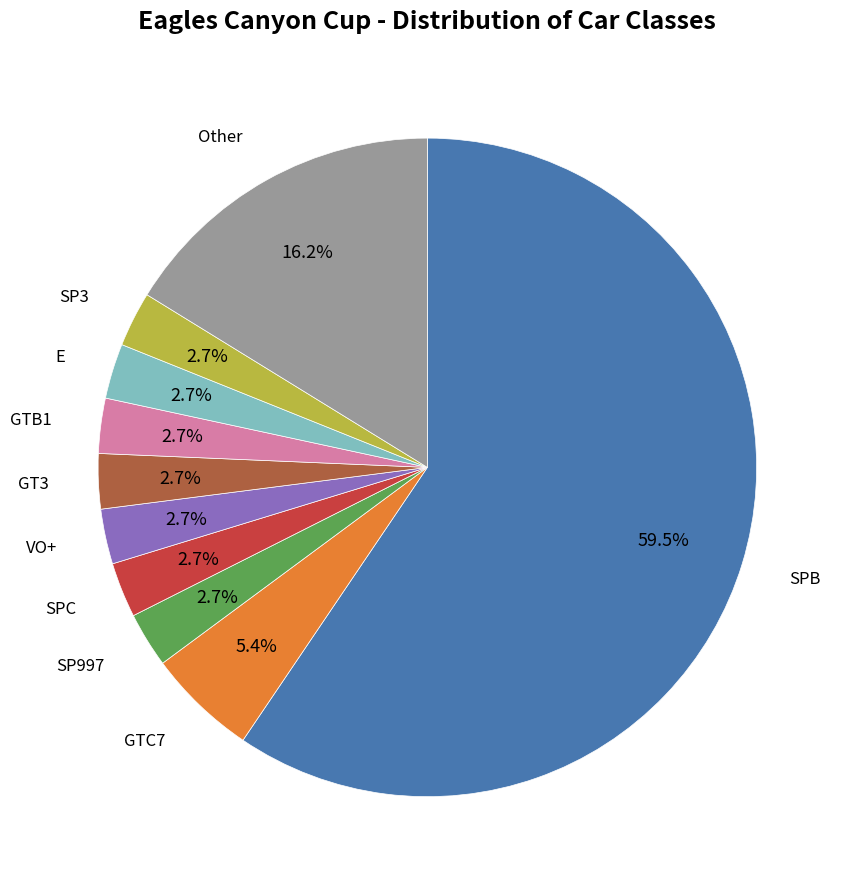

Is there any slice that represents more than half of the pie?

Yes